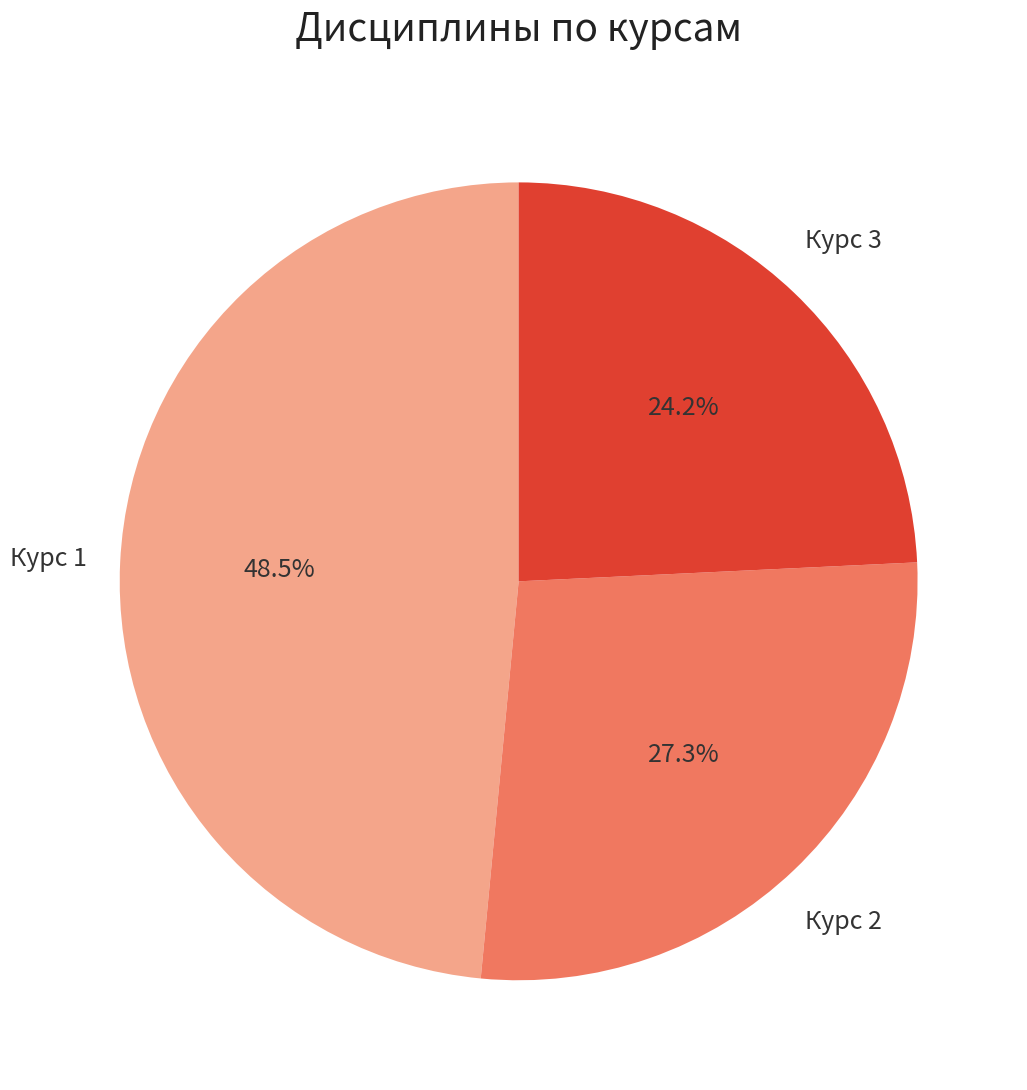

What is the smallest slice in the pie chart?

Курс 3